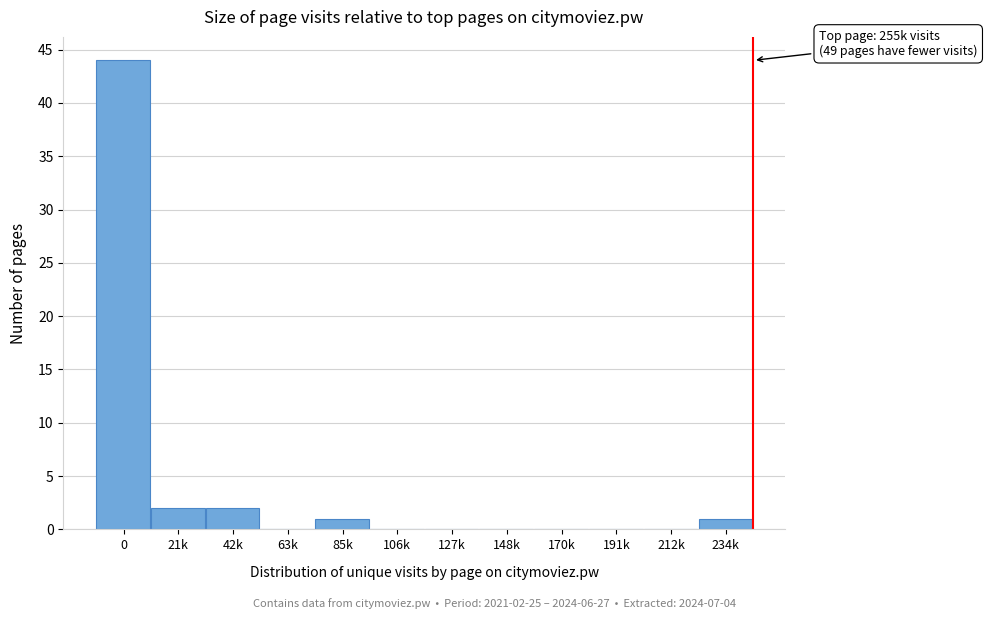

Reading left to right, what are all the values shown in this chart?

0=44	21k=2	42k=2	63k=0	85k=1	106k=0	127k=0	148k=0	170k=0	191k=0	212k=0	234k=1